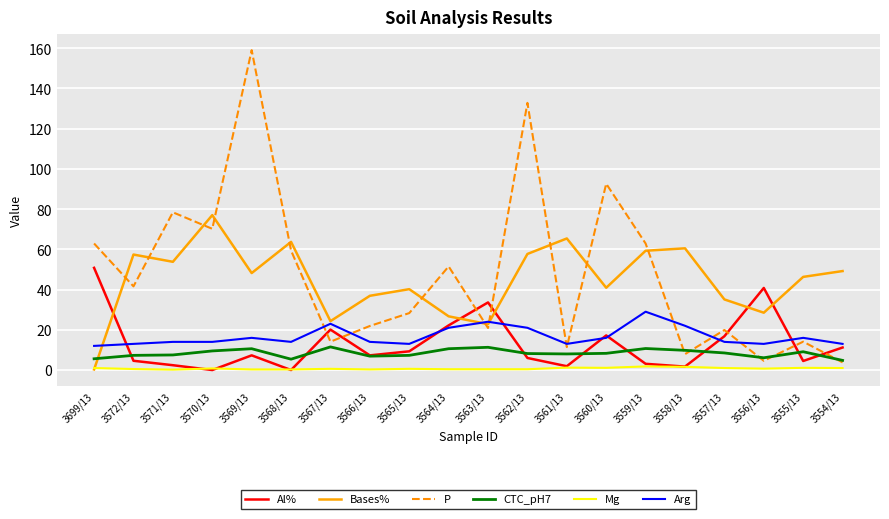

Which series has the largest range (max minus min)?

P